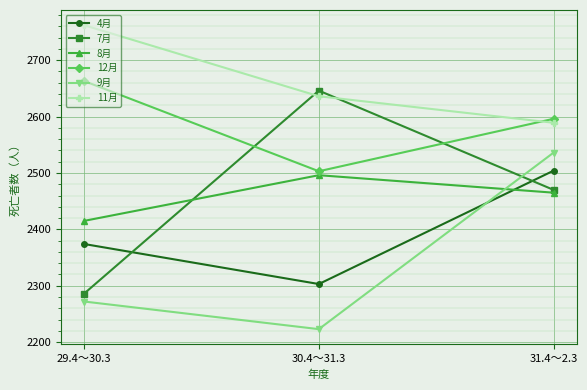

What is the difference between the highest and lowest values at 30.4～31.3?

423